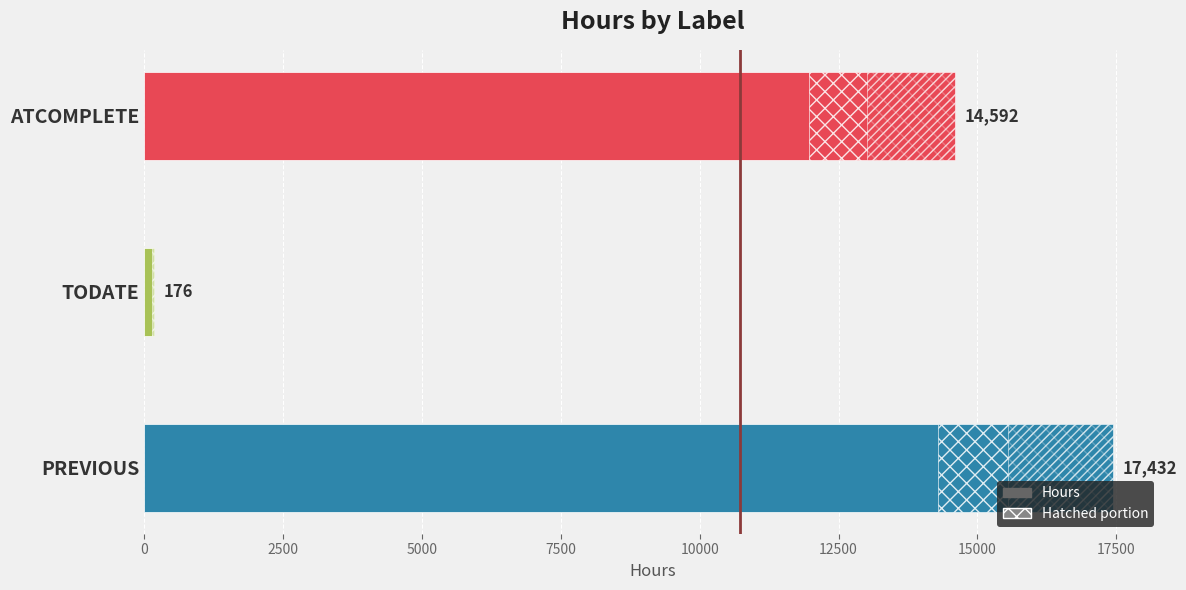

How many values are below 14592?

1